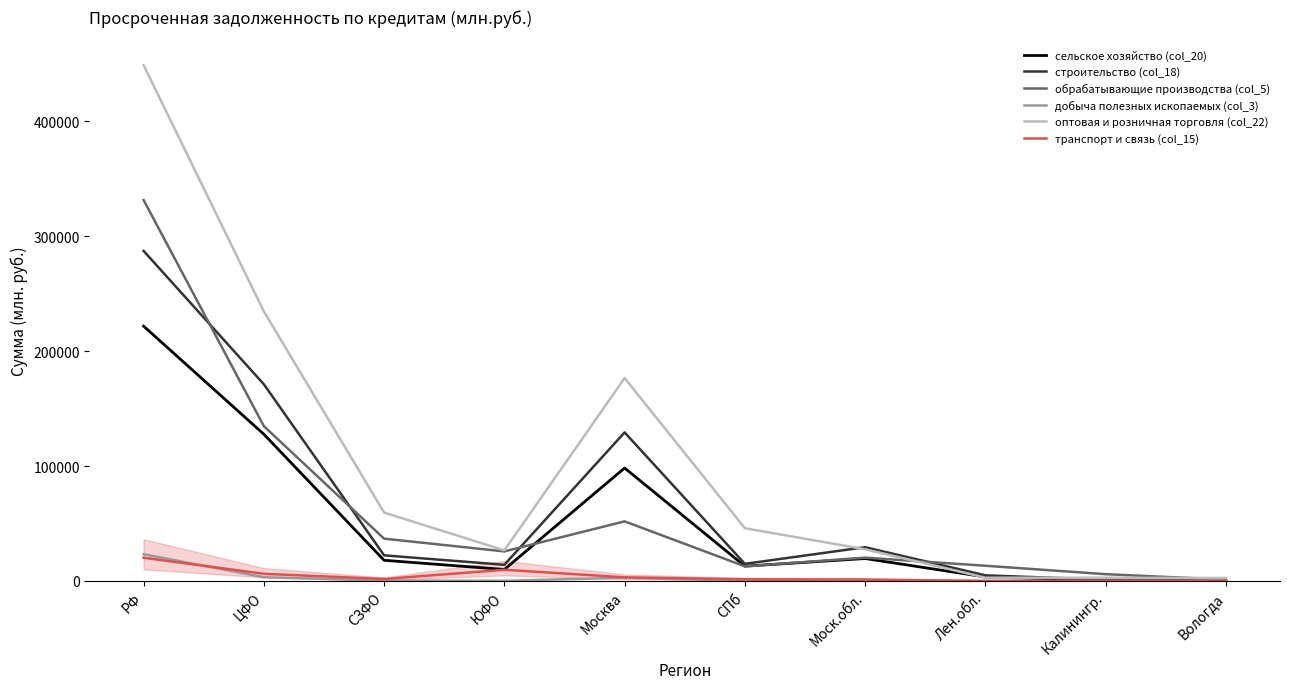

The value of сельское хозяйство (col_20) at ЦФО is 67277. True or false?

False